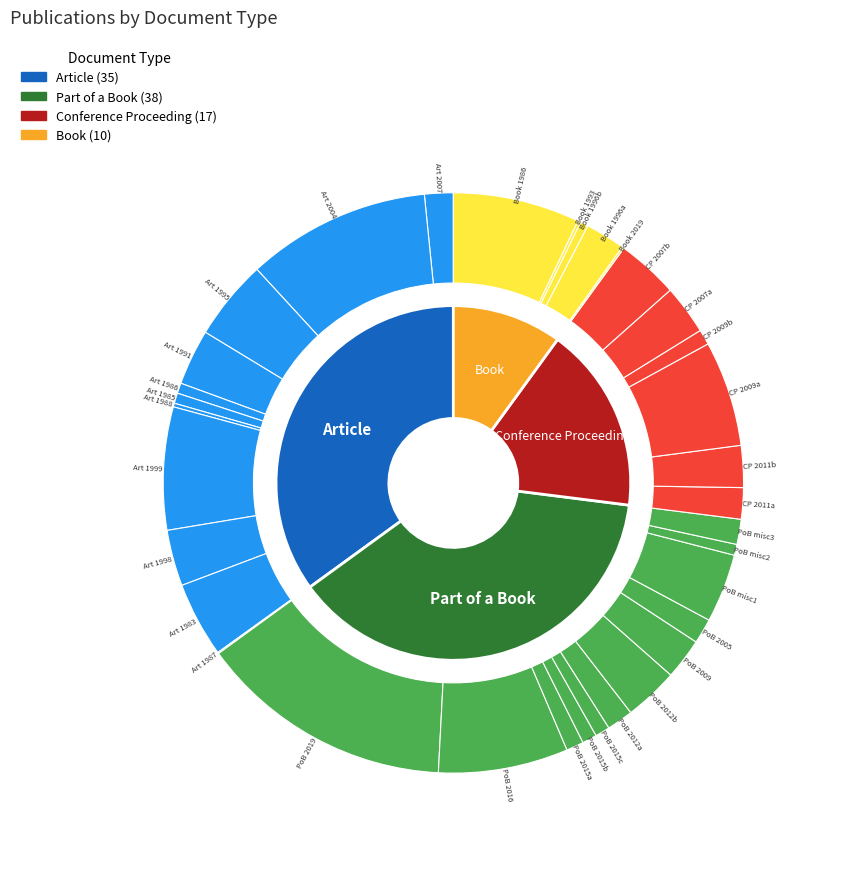

To the nearest percent, what is the difference between the Article and Conference Proceeding slice percentages?

18%